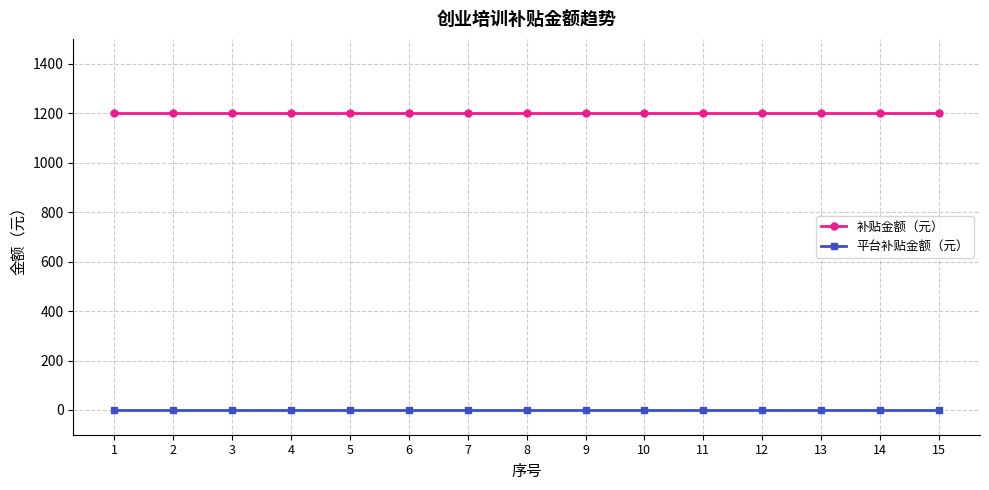

What is the maximum value shown in the chart?

1200